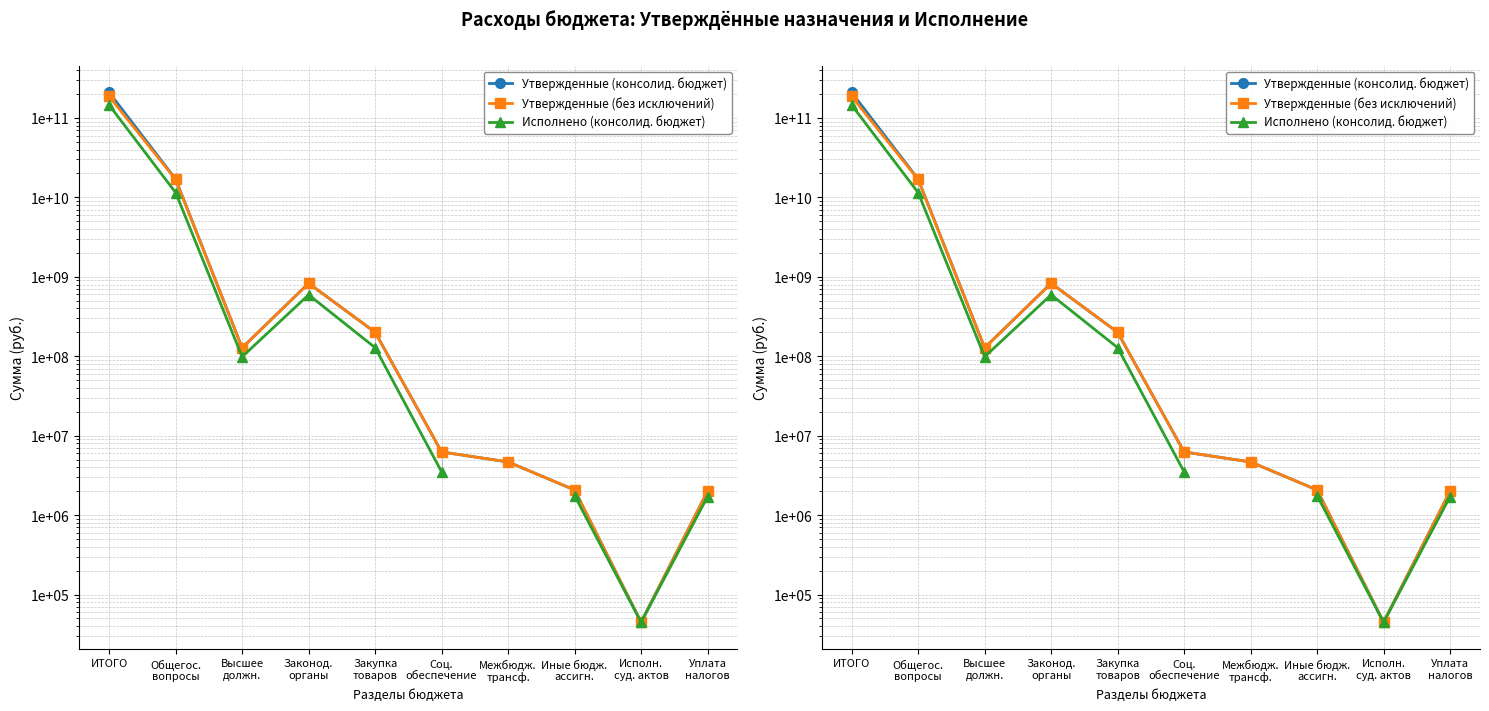

What is the label of the 3rd point from the left?

Высшее
должн.